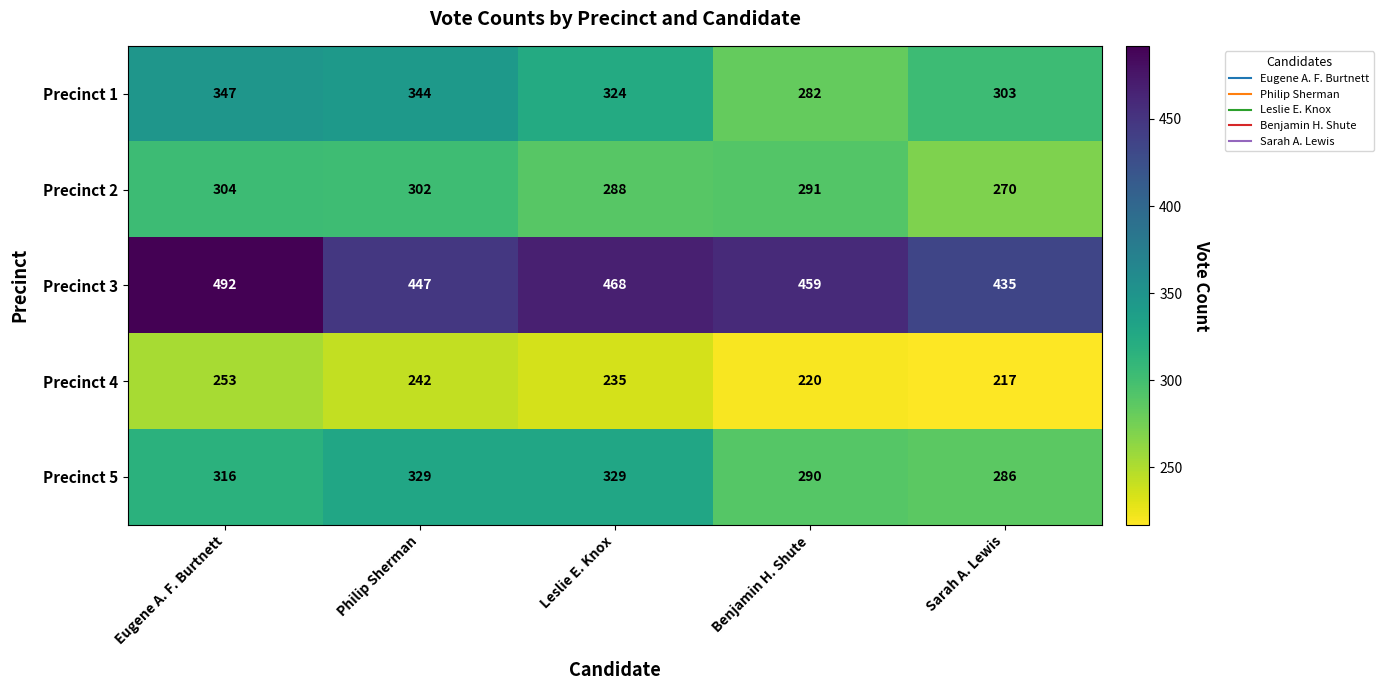

What is the smallest value displayed?

217